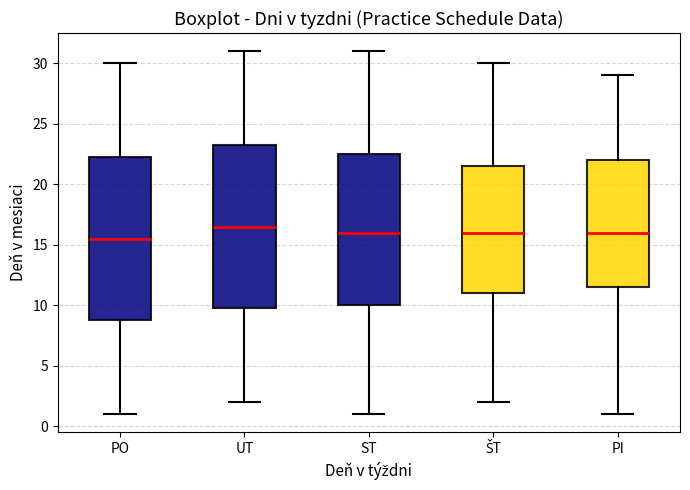

Where is the lower edge of the box for PI on the y-axis? The values are not printed on the chart, so give them approximately, as read against the axis.

11.5